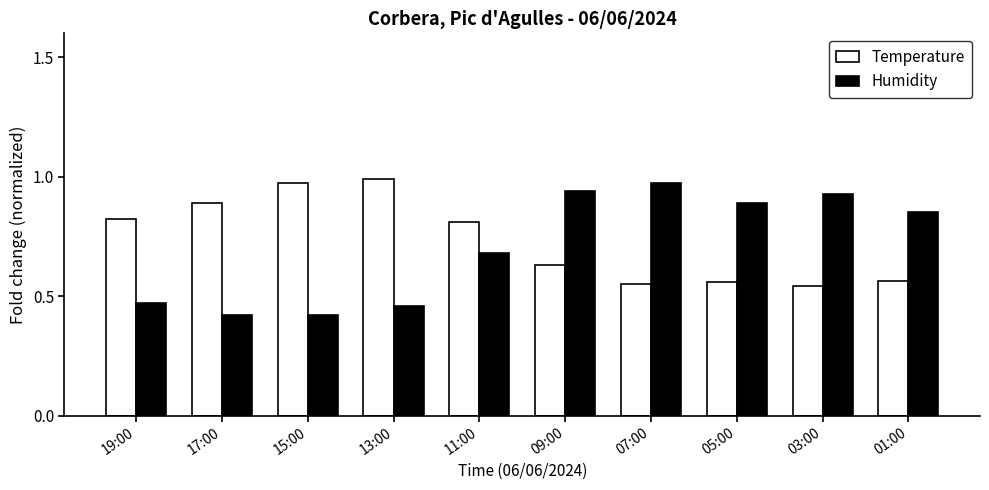

What is the total value across all series at 07:00?

1.5